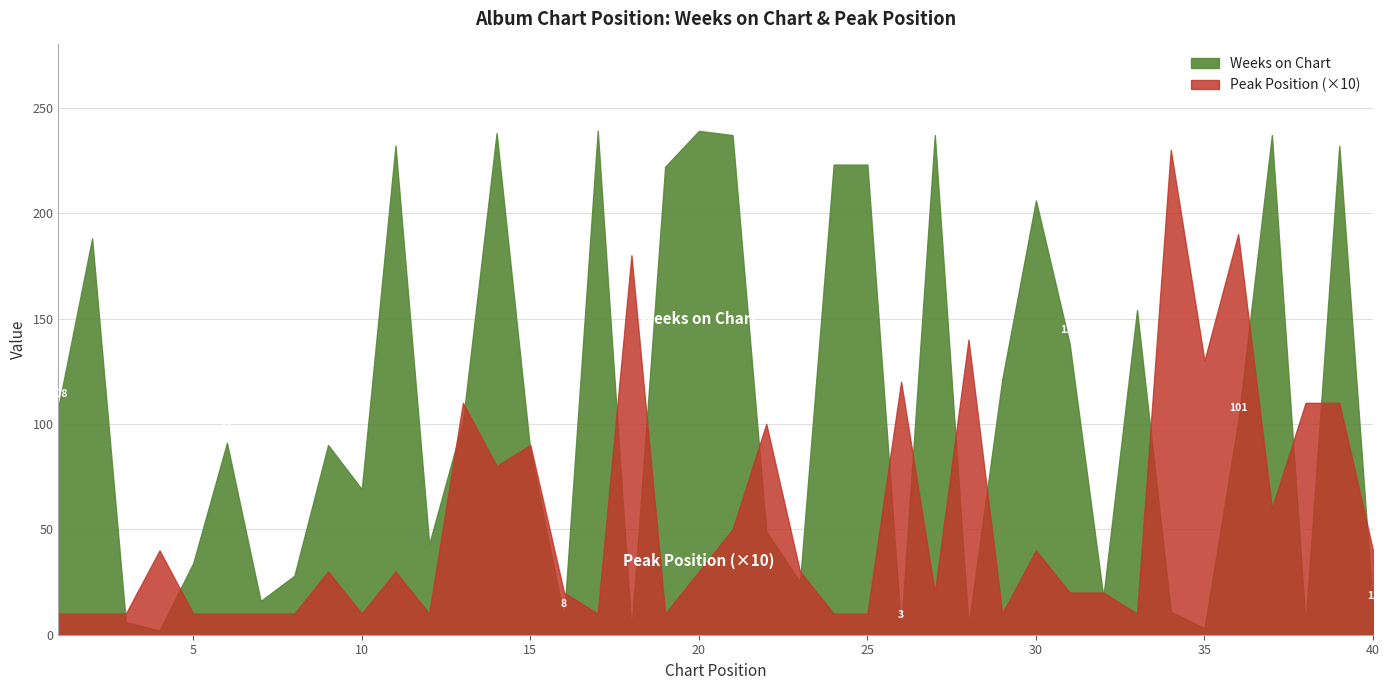

True or false: Weeks on Chart has more than 0 points higher than both neighbors.

True